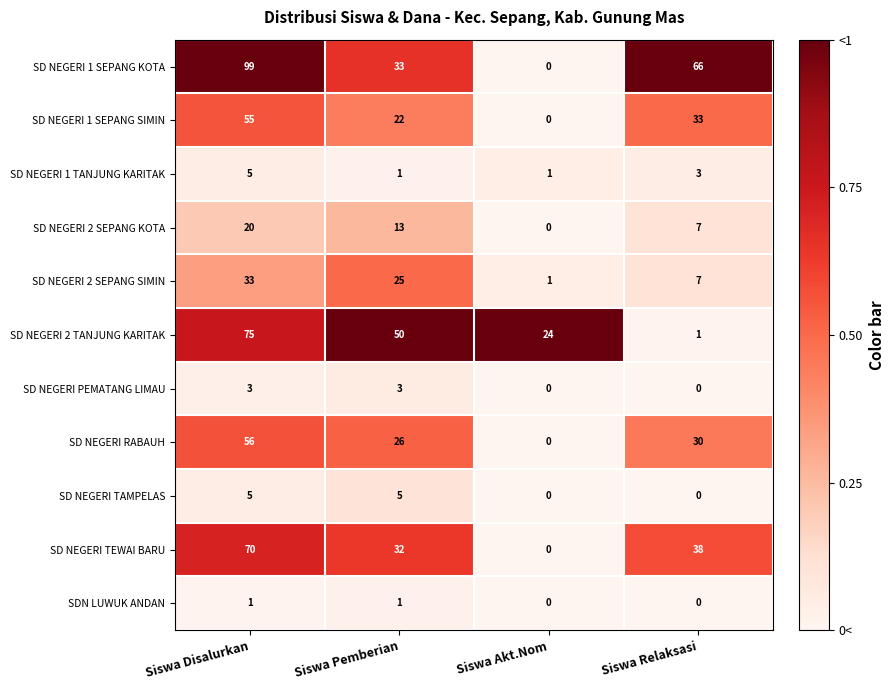

The value of SD NEGERI 1 SEPANG KOTA at Siswa Disalurkan is 99. True or false?

True